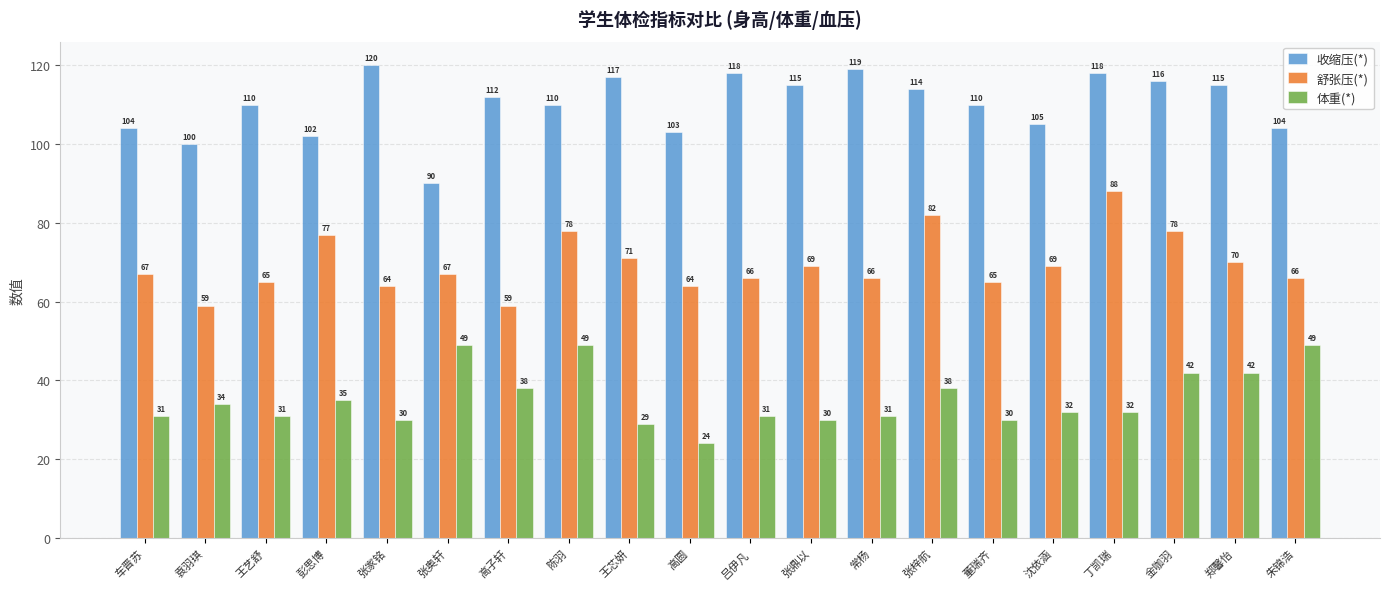

Reading left to right, extract all data points from this chart.

收缩压(*): 车晋苏=104	袁羽琪=100	王艺舒=110	彭思博=102	张家铭=120	张奥轩=90	高子轩=112	陈羽=110	王芯妍=117	高圆=103	吕伊凡=118	张鼎以=115	常杨=119	张梓航=114	董瑞齐=110	沈依涵=105	丁凯瑞=118	金咖羽=116	郑馨怡=115	朱锦浩=104
舒张压(*): 车晋苏=67	袁羽琪=59	王艺舒=65	彭思博=77	张家铭=64	张奥轩=67	高子轩=59	陈羽=78	王芯妍=71	高圆=64	吕伊凡=66	张鼎以=69	常杨=66	张梓航=82	董瑞齐=65	沈依涵=69	丁凯瑞=88	金咖羽=78	郑馨怡=70	朱锦浩=66
体重(*): 车晋苏=31	袁羽琪=34	王艺舒=31	彭思博=35	张家铭=30	张奥轩=49	高子轩=38	陈羽=49	王芯妍=29	高圆=24	吕伊凡=31	张鼎以=30	常杨=31	张梓航=38	董瑞齐=30	沈依涵=32	丁凯瑞=32	金咖羽=42	郑馨怡=42	朱锦浩=49